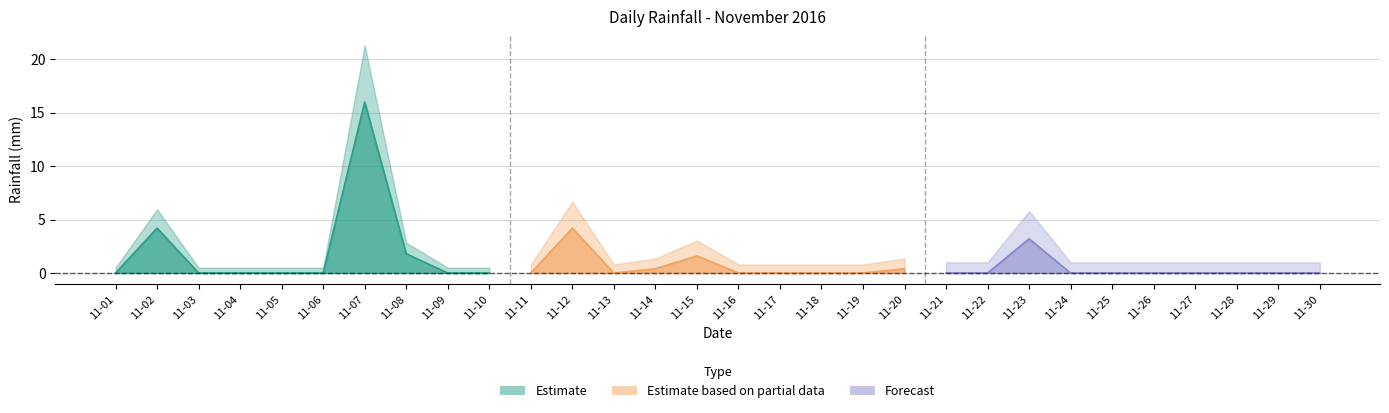

The chart shows a value of 0.0 at 11-03. True or false?

True